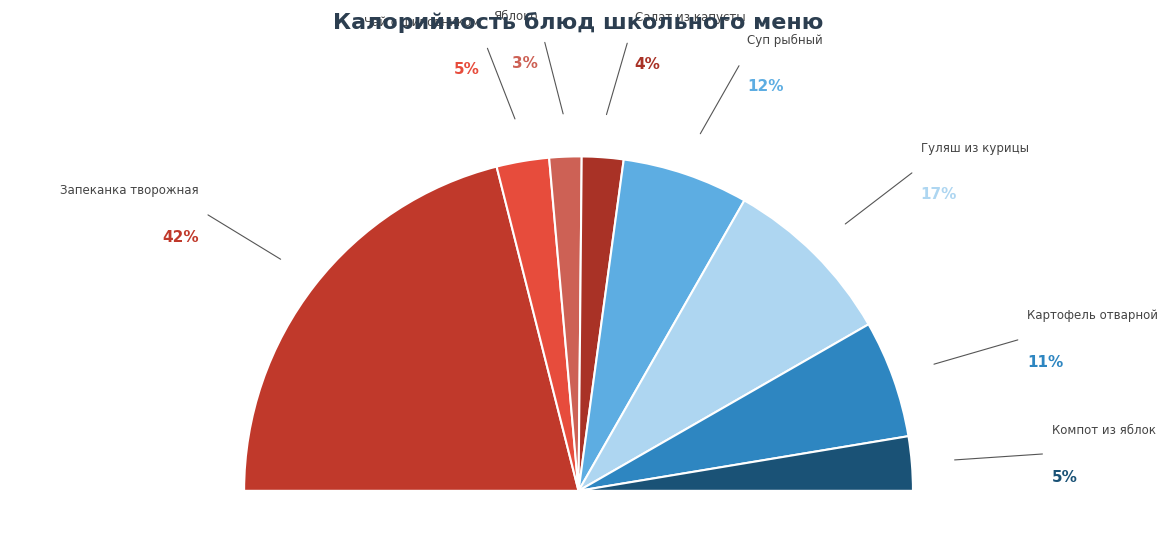

What portion of the pie excludes Гуляш из курицы?

83.1%